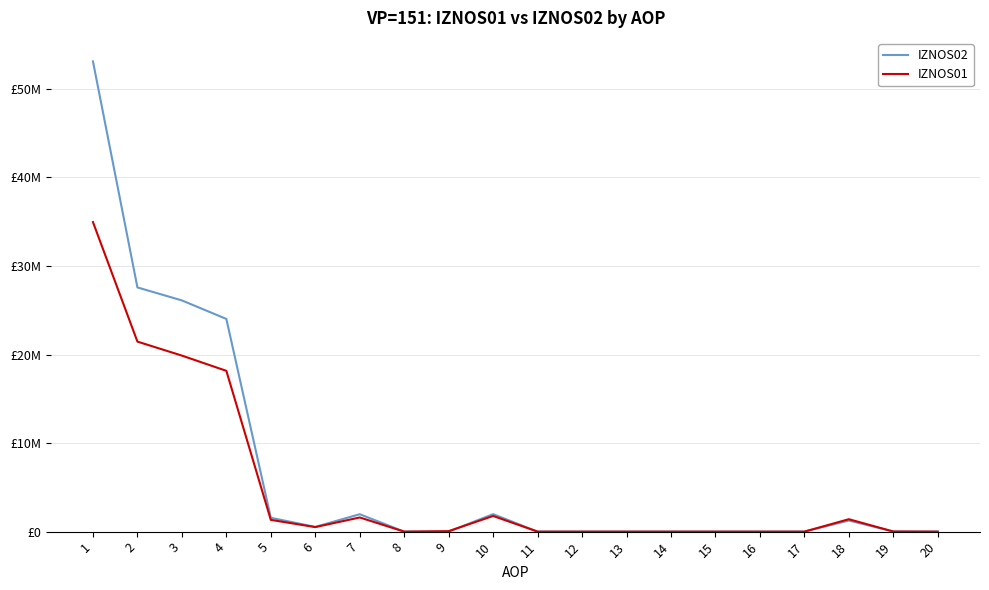

What are all the series names shown in the legend?

IZNOS02, IZNOS01